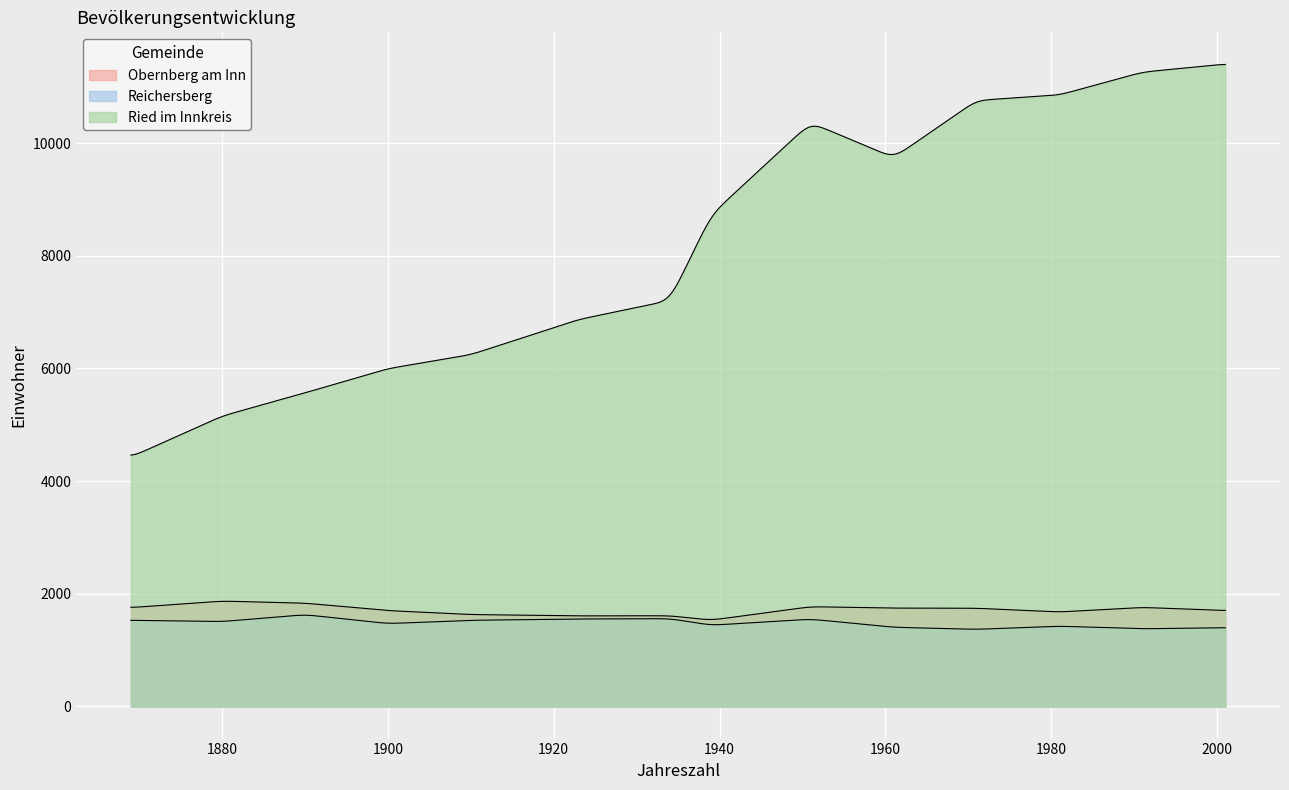

Is it true that Obernberg am Inn equals 1746 at 1961?

True